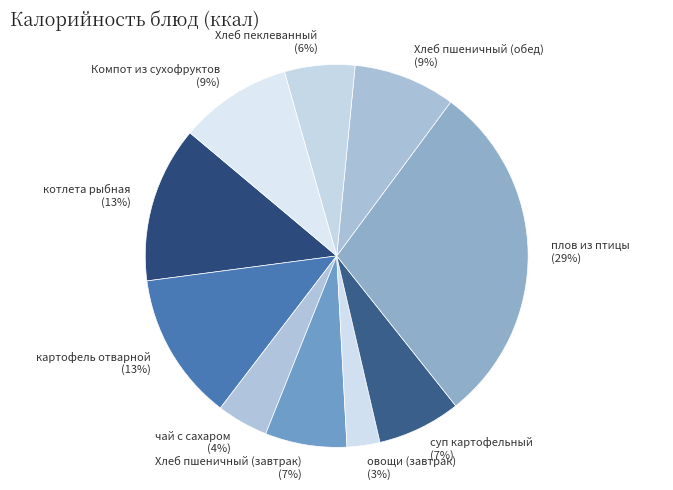

How many segments does this pie chart have?

10